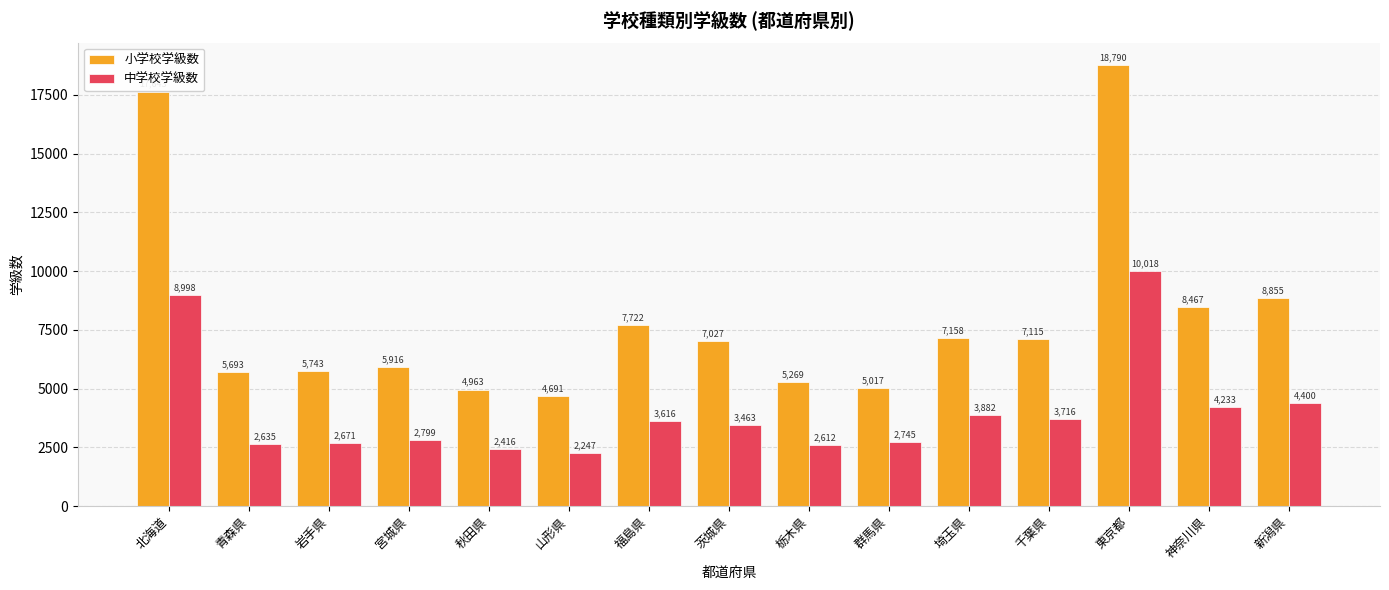

What is the sum of all 小学校学級数 values?

120069